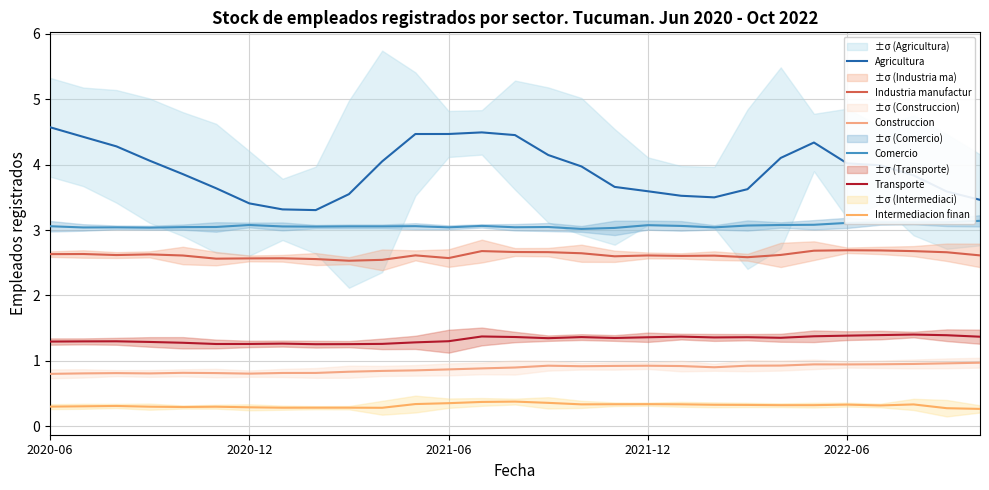

How many interior local valleys does the Industria manufactur series have?

7